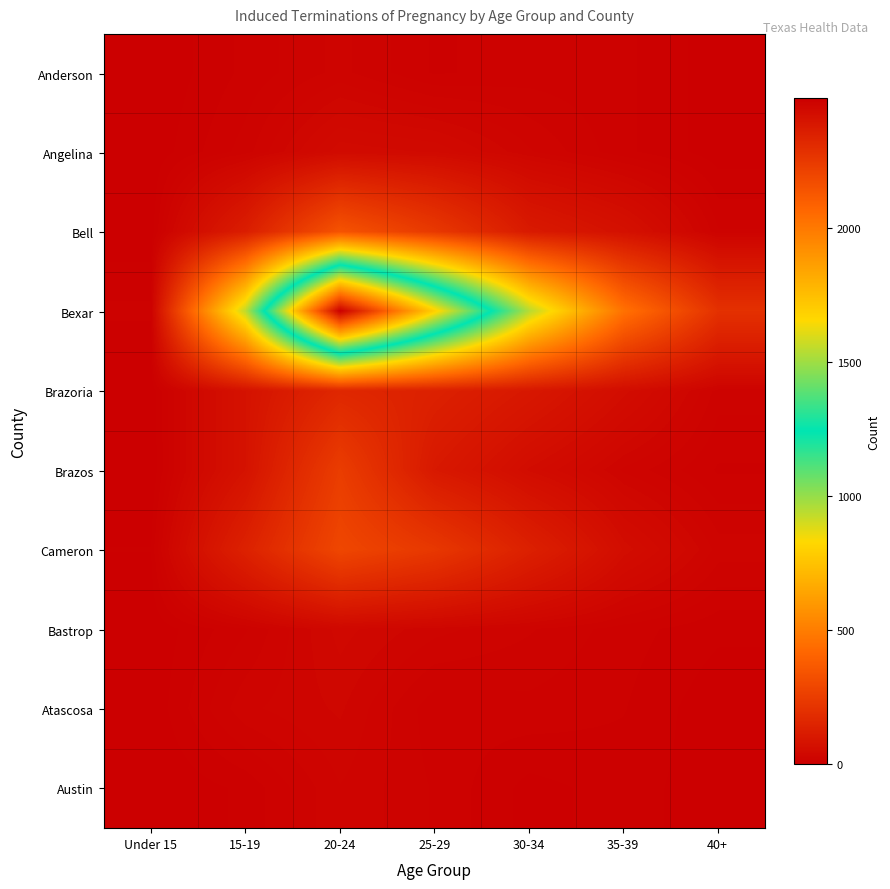

Which category has the lowest value across all series?

Under 15